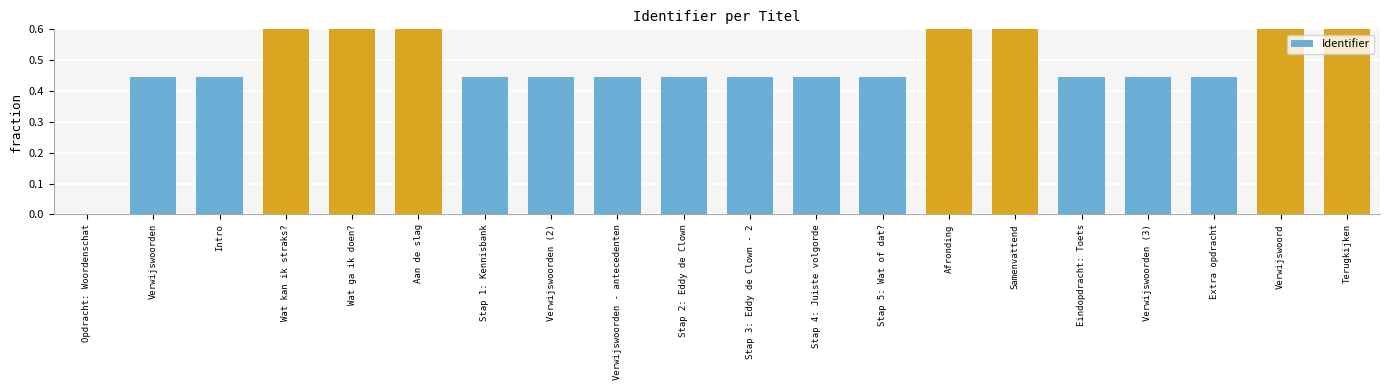

What is the average value?

0.6